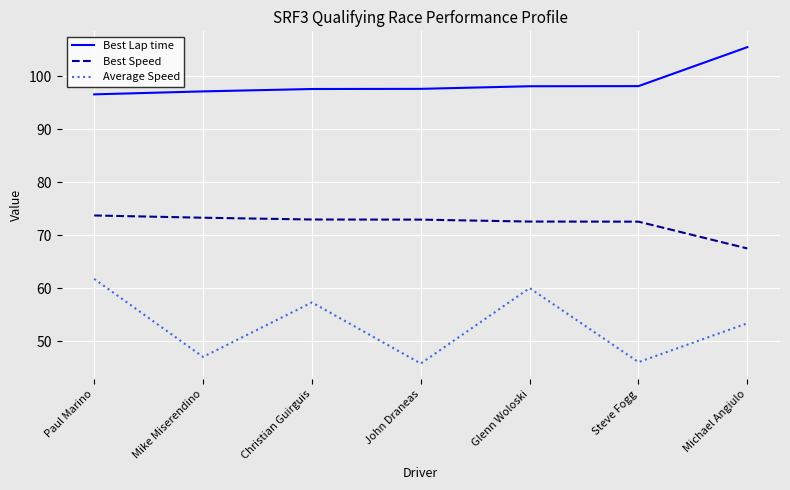

True or false: Best Lap time and Best Speed intersect in this chart.

False